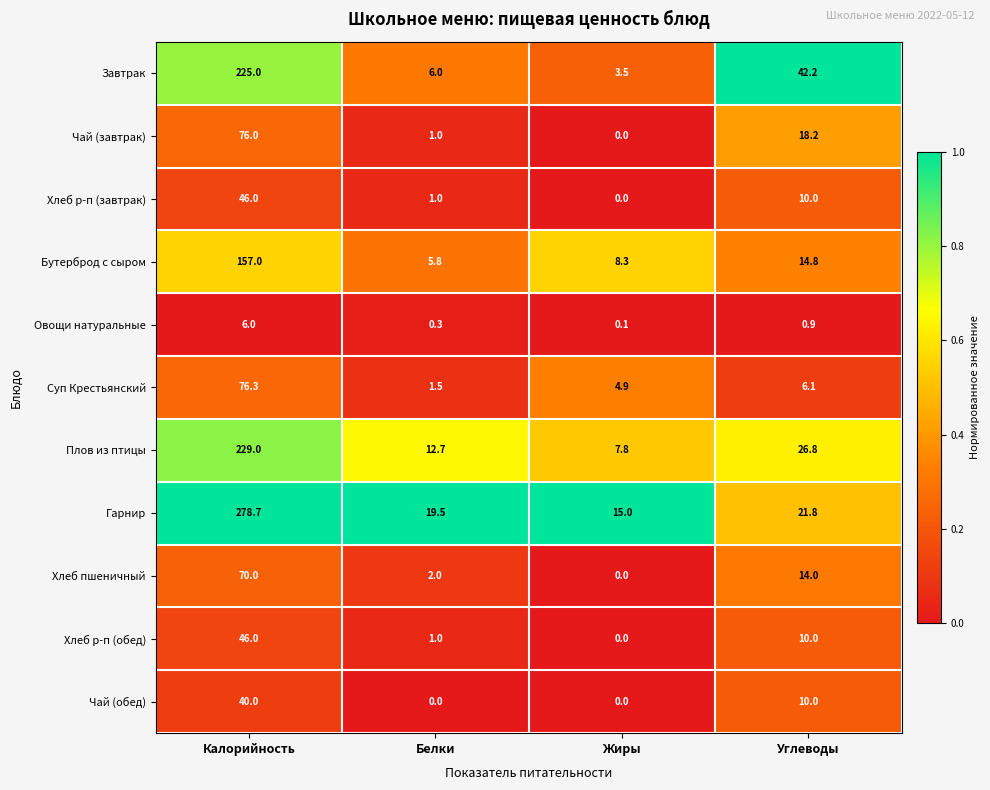

Which label corresponds to the largest value in the chart?

Калорийность